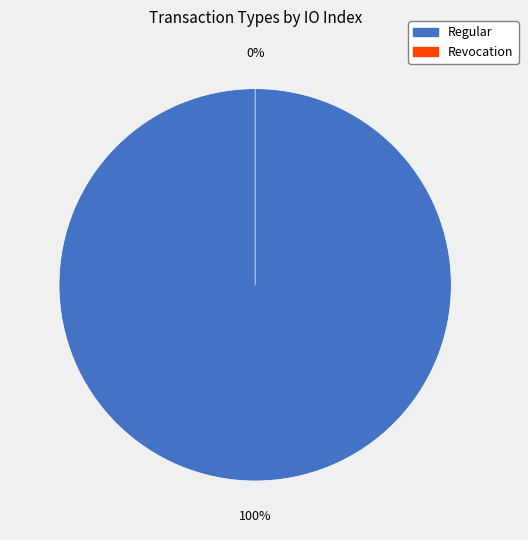

The Revocation slice represents 0% of the pie. True or false?

True